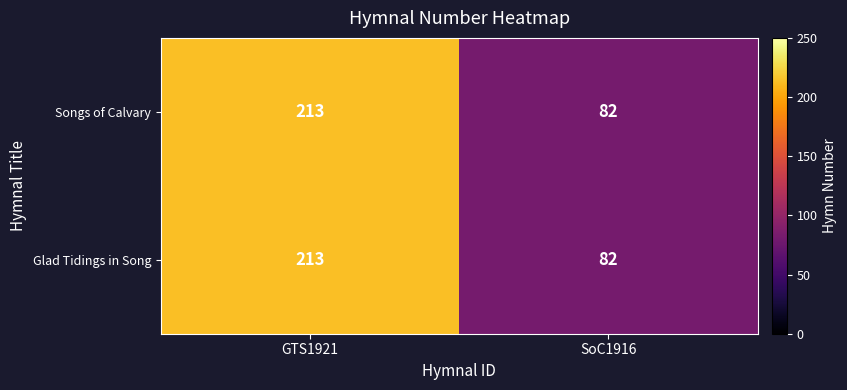

Is the value of Songs of Calvary at GTS1921 greater than the value of Glad Tidings in Song at SoC1916?

Yes